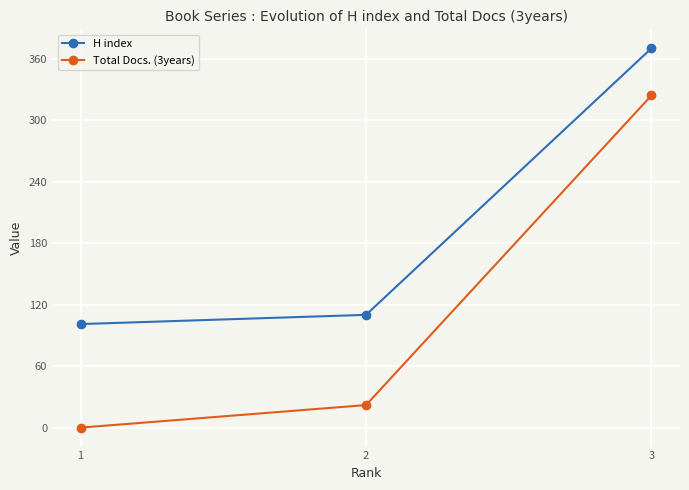

What are all the series names shown in the legend?

H index, Total Docs. (3years)